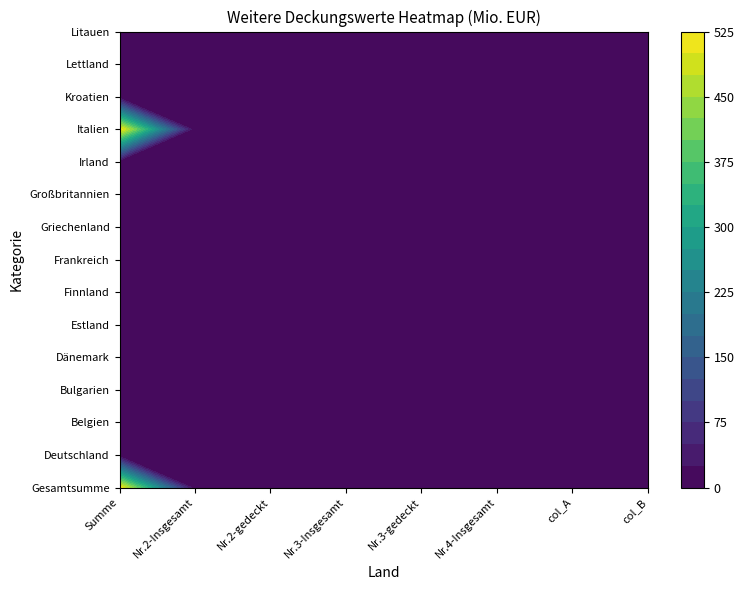

Between 1 and 13, which series saw the biggest shift?

Gesamtsumme